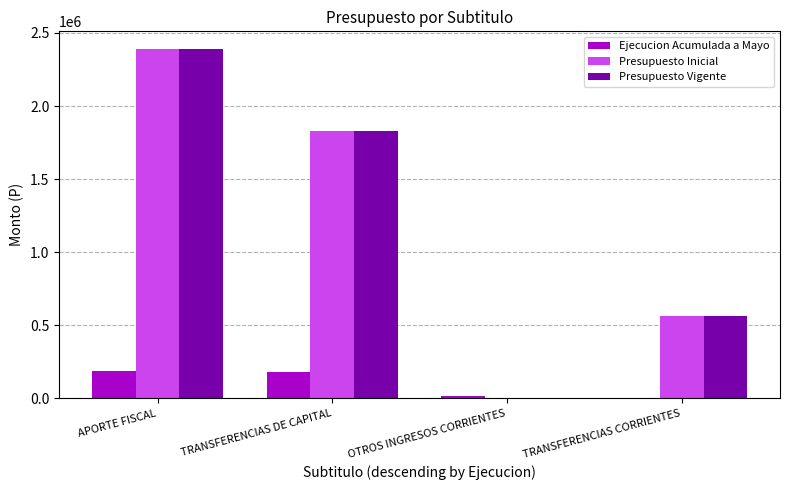

What is the total value across all series at TRANSFERENCIAS DE CAPITAL?

3843942